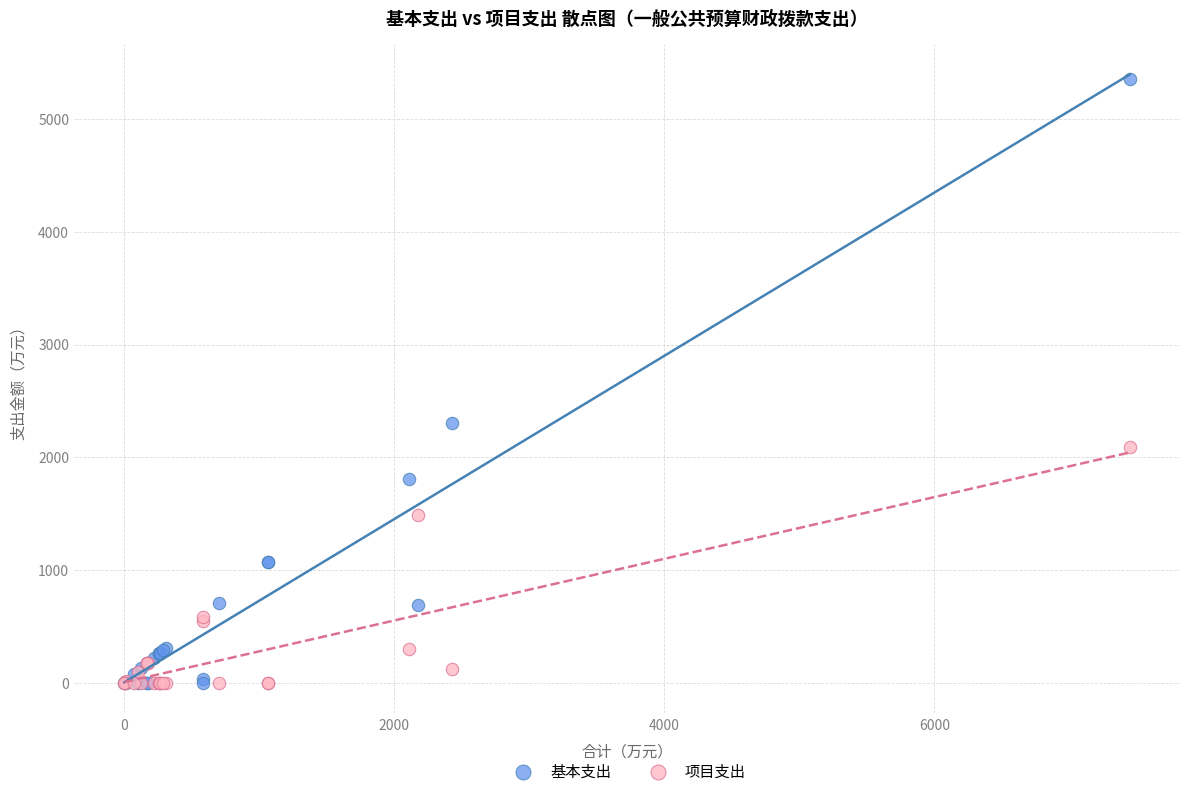

Across all series, what Y value is closest to 2677?

2303.6